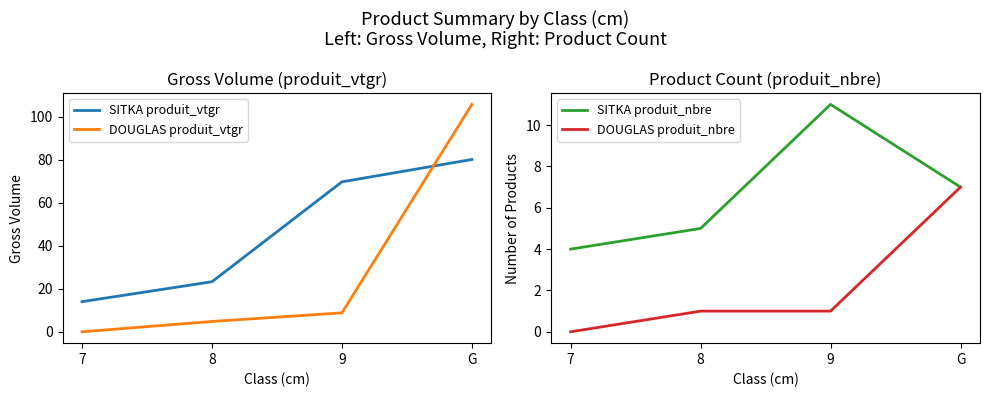

Is it true that DOUGLAS produit_nbre equals 0.2 at 9?

False